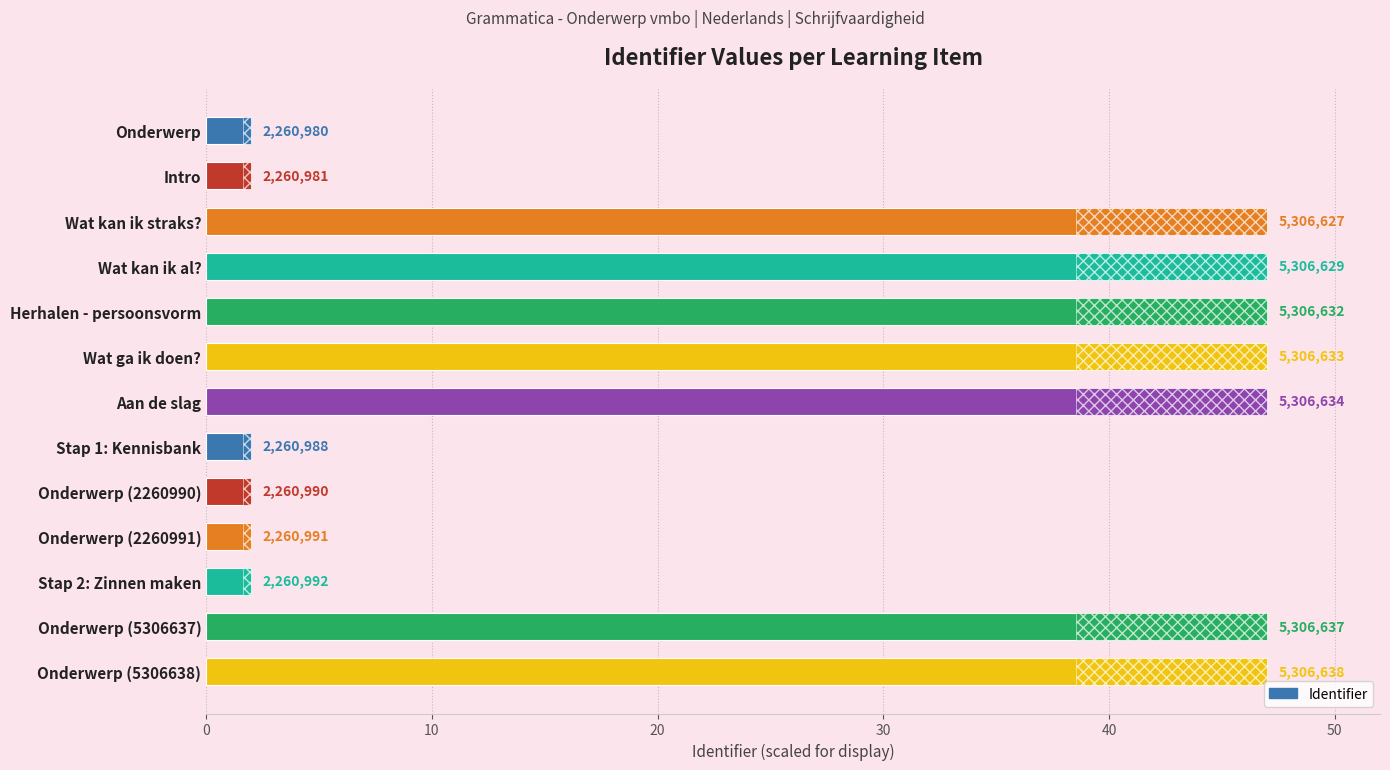

Read the value at 11.

47.0